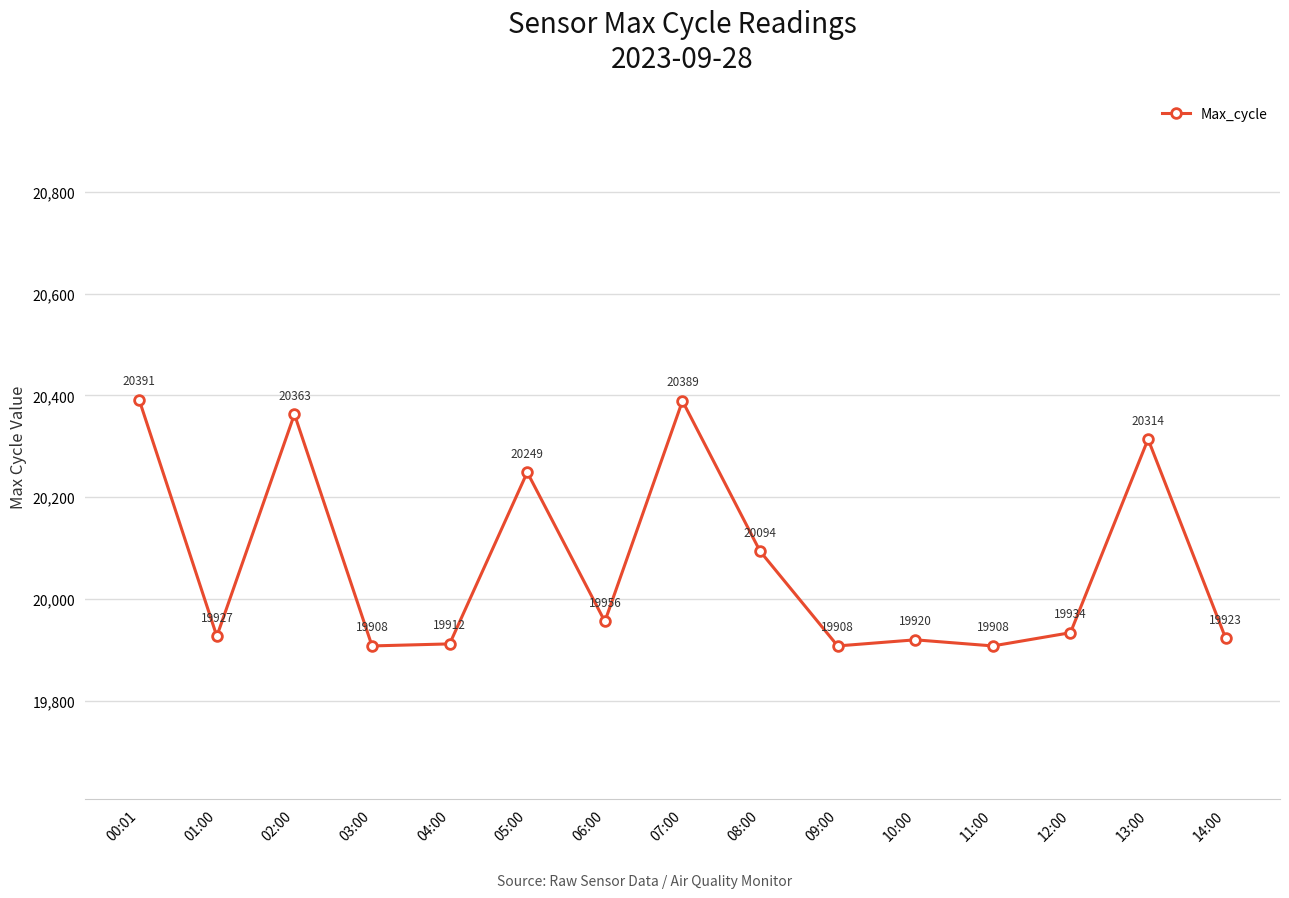

Reading left to right, transcribe all the data shown in this chart.

00:01=20391	01:00=19927	02:00=20363	03:00=19908	04:00=19912	05:00=20249	06:00=19956	07:00=20389	08:00=20094	09:00=19908	10:00=19920	11:00=19908	12:00=19934	13:00=20314	14:00=19923